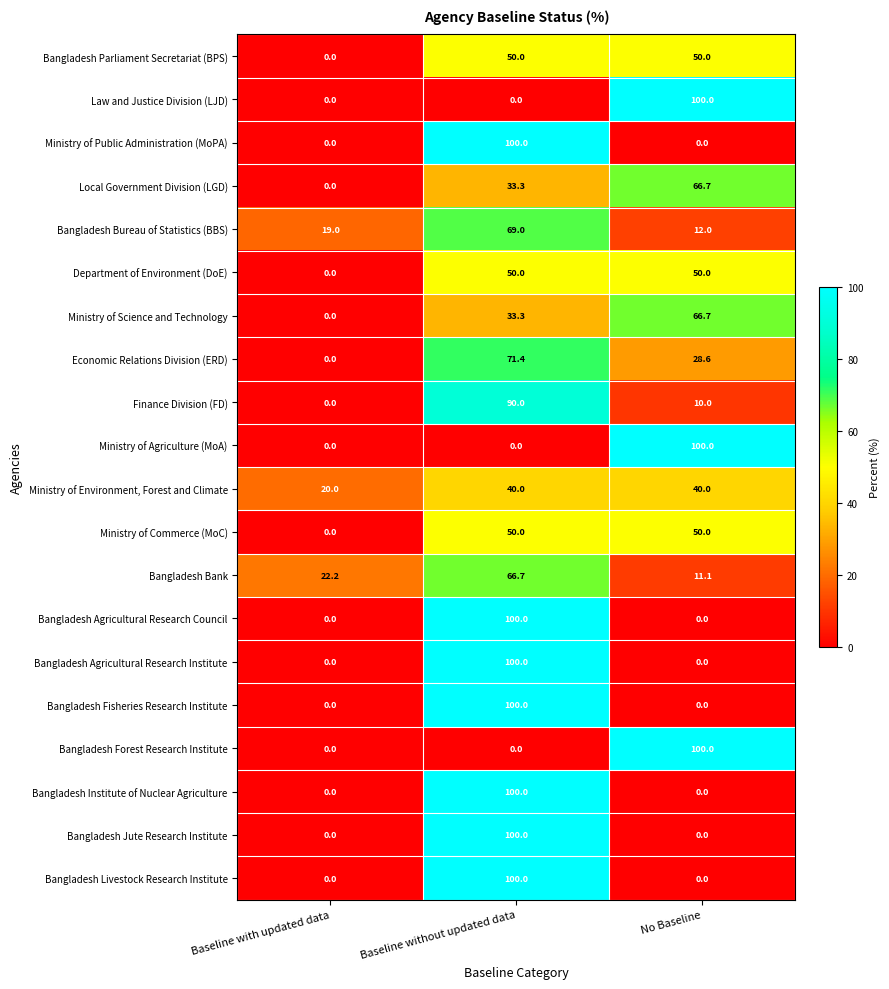

List the labels in order of Ministry of Science and Technology value, smallest first.

Baseline with updated data, Baseline without updated data, No Baseline